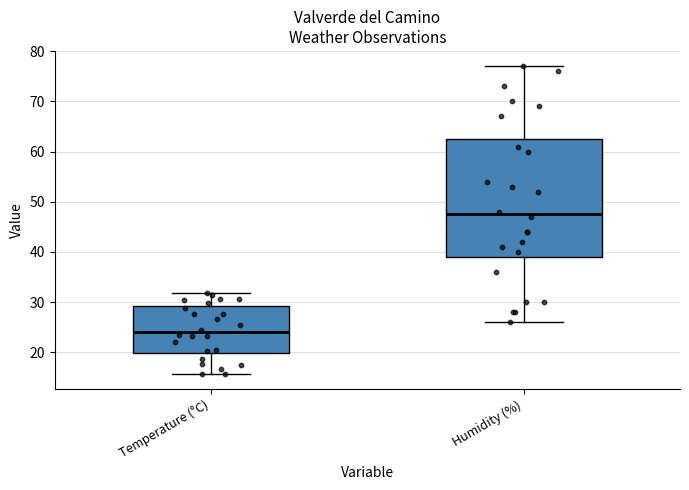

Which box is the tallest, from its lower edge to its upper edge?

Humidity (%)